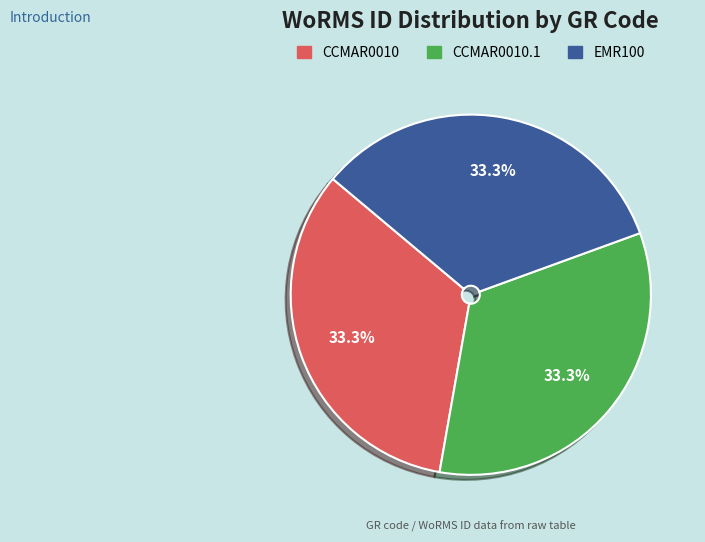

Is there any slice that represents more than half of the pie?

No